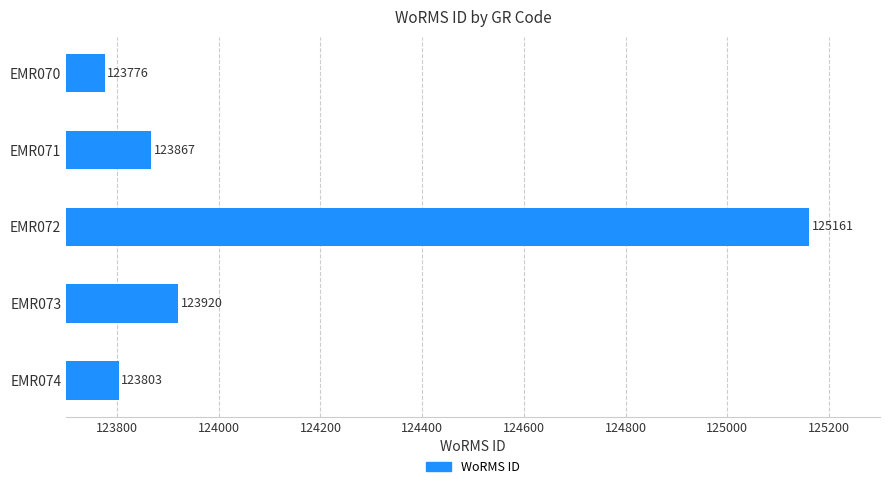

Read the value at EMR072, to the nearest 100.

125200